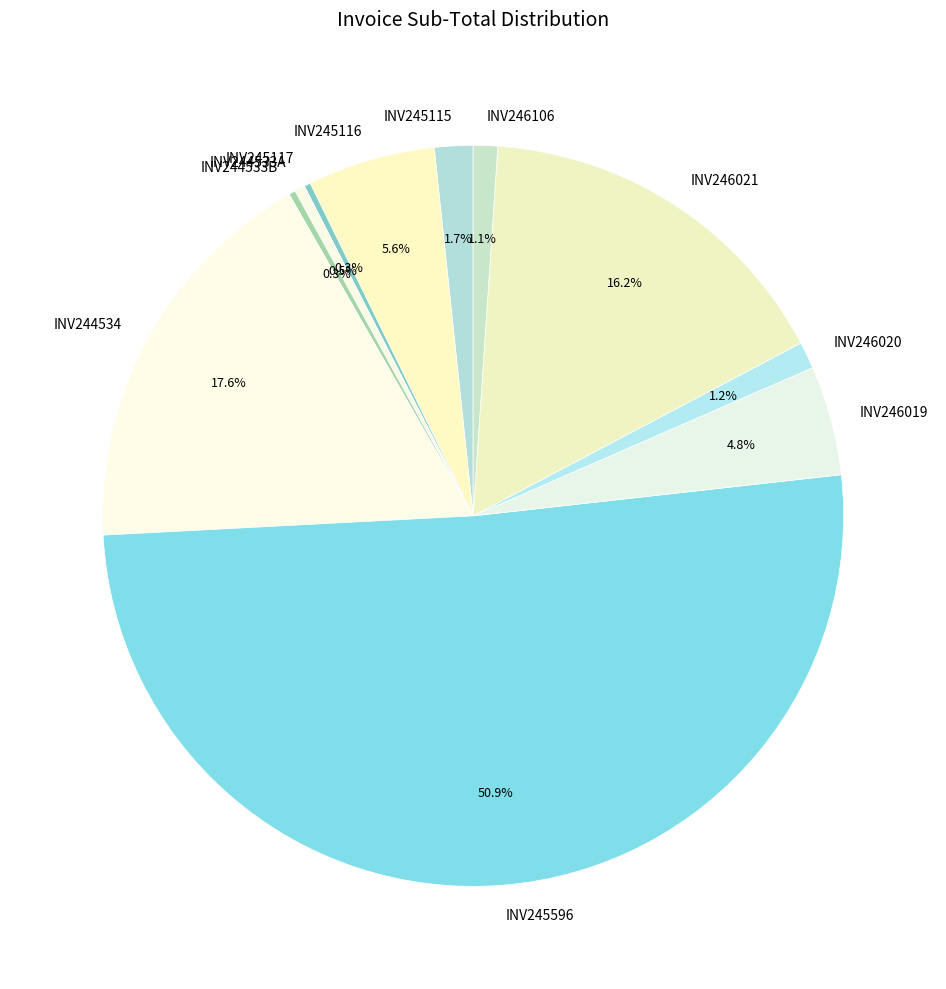

To the nearest percent, what is the difference between the INV245117 and INV246021 slice percentages?

16%